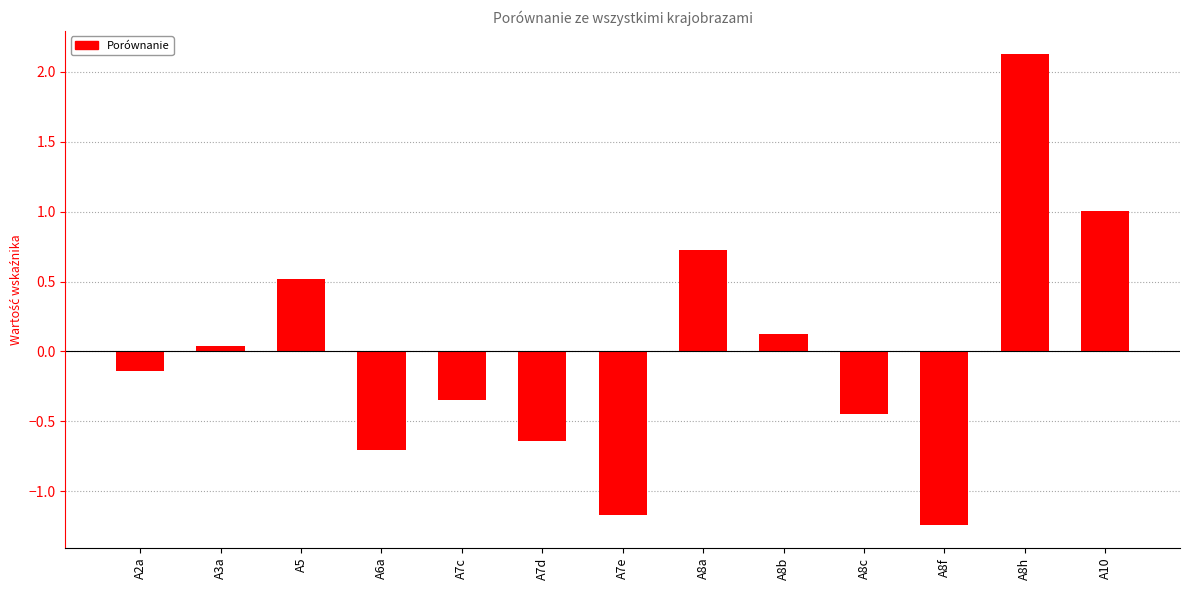

How many data points are less than 0?

7